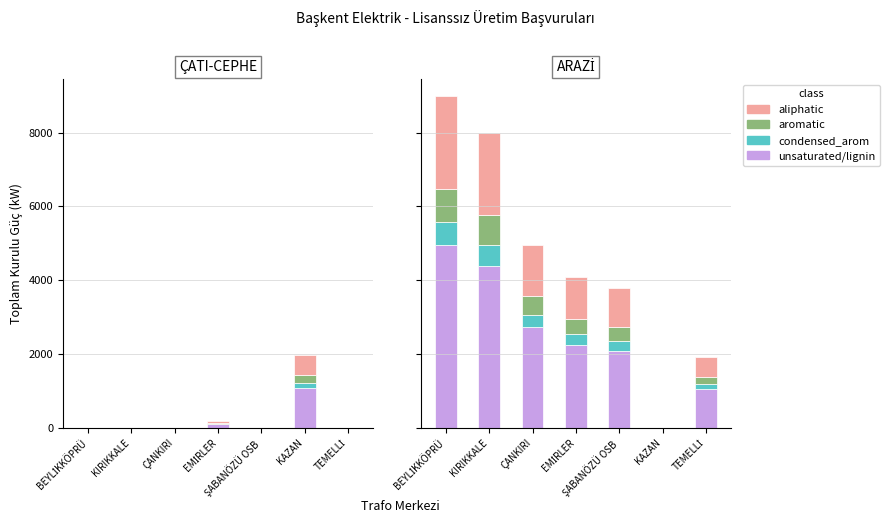

What is the difference between the maximum and second lowest values in the unsaturated/lignin series?

3894.0